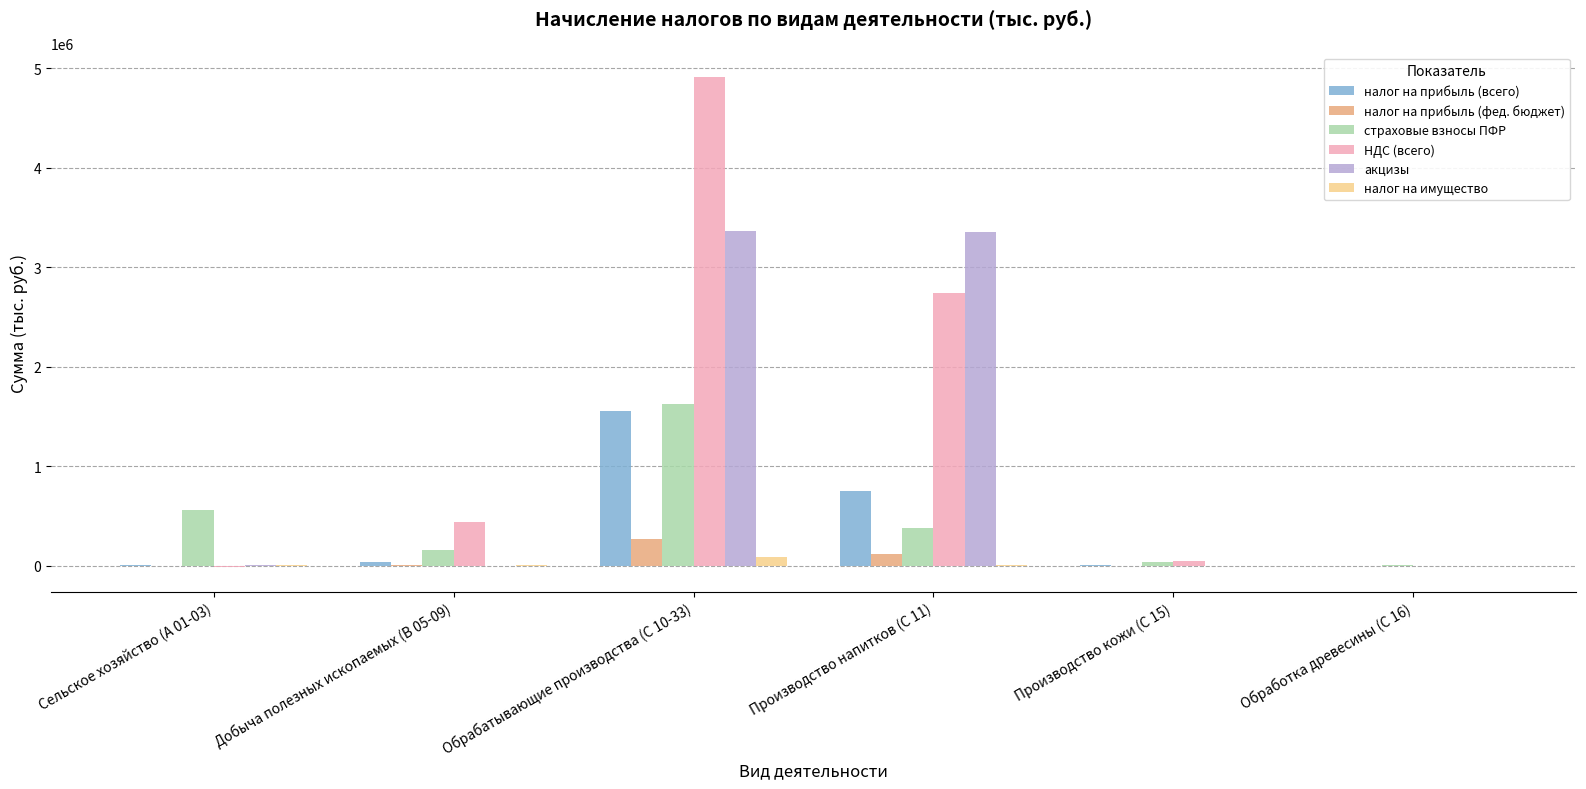

What is the average value of the налог на прибыль (фед. бюджет) series?

66636